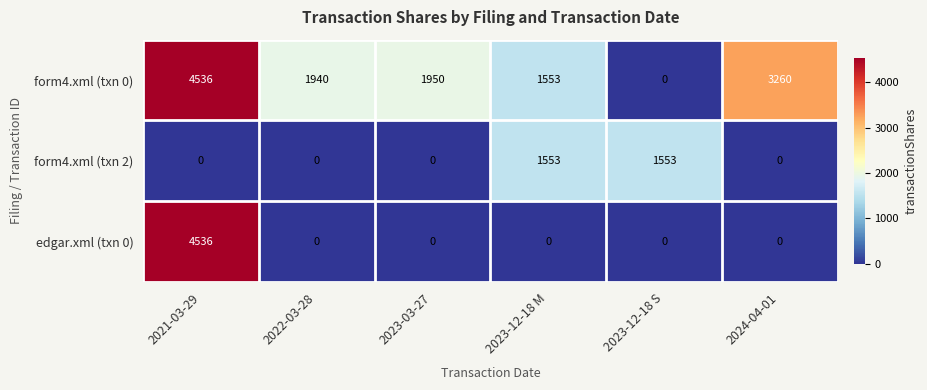

Which series changed the most between 2022-03-28 and 2023-03-27?

form4.xml (txn 0)